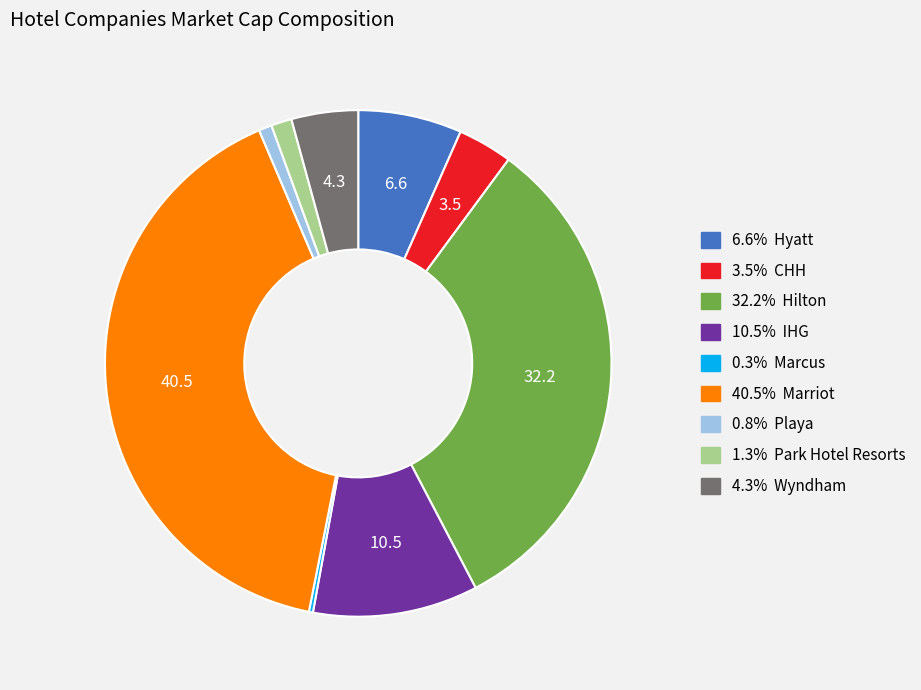

Does any single category account for the majority?

No